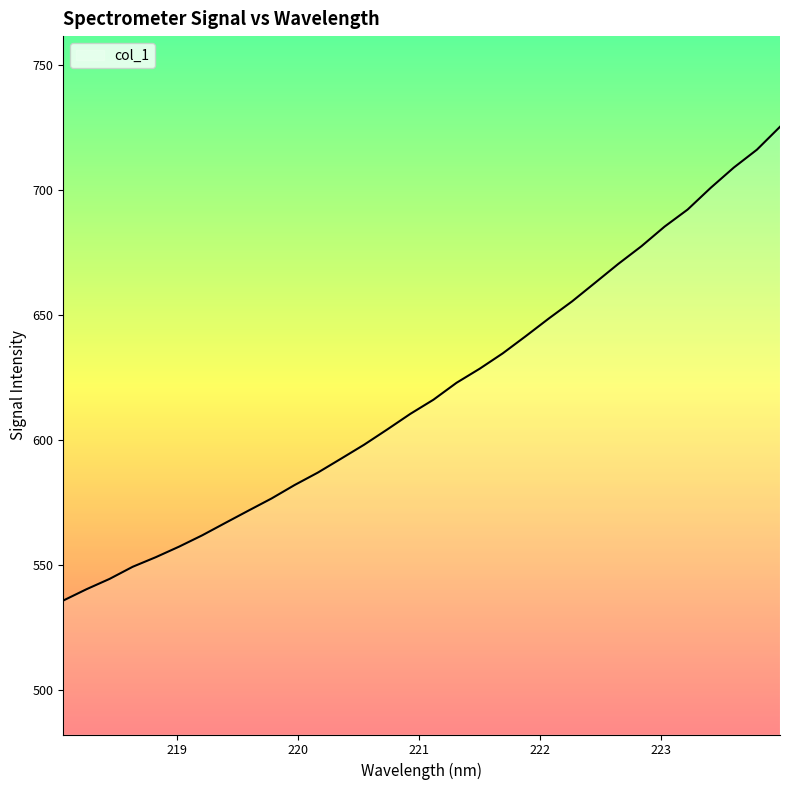

What is the maximum value shown in the chart?

725.4